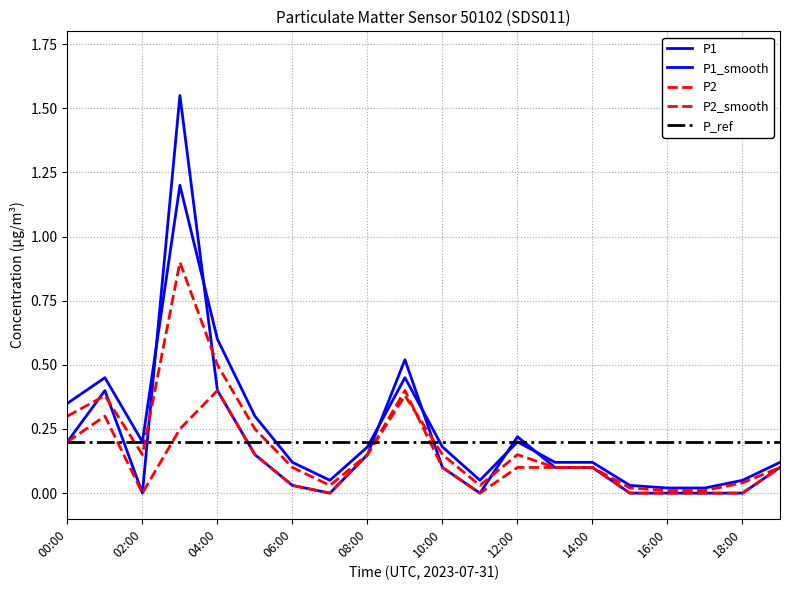

What is the label of the 19th point from the left?

18:00